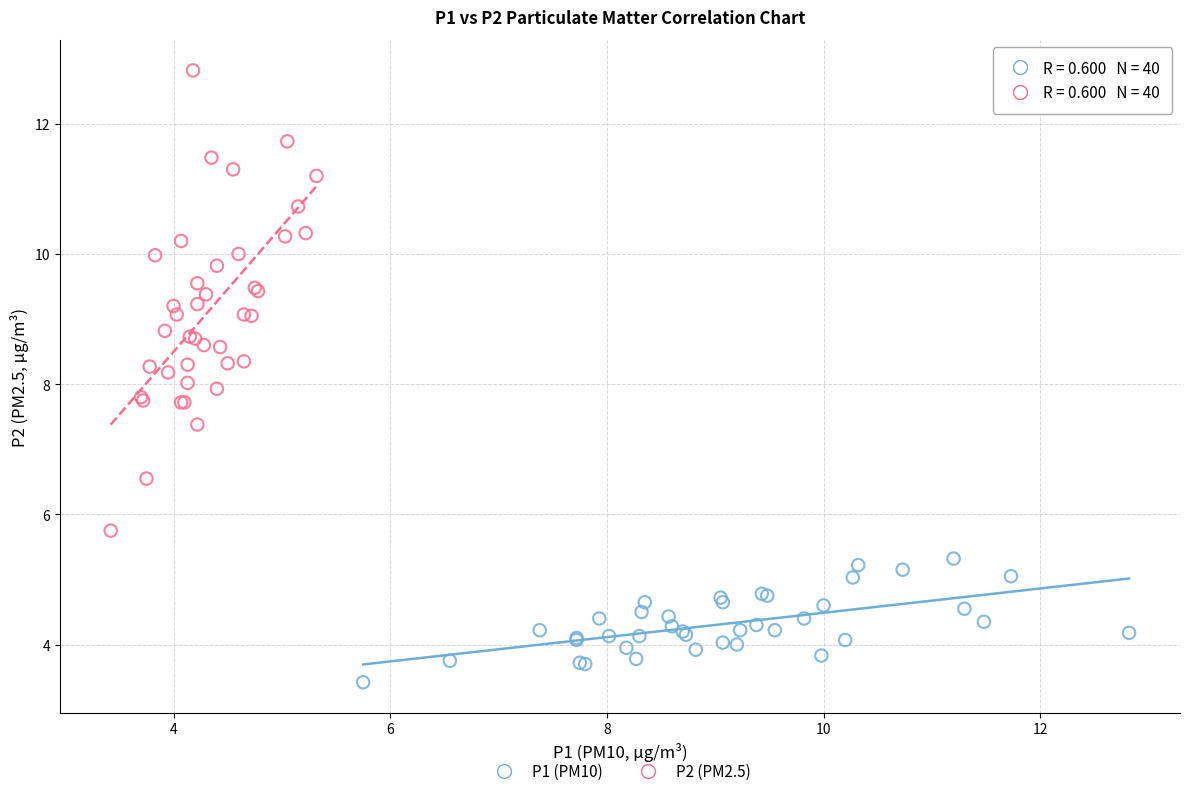

What are all the series names shown in the legend?

P1 (PM10), P2 (PM2.5)